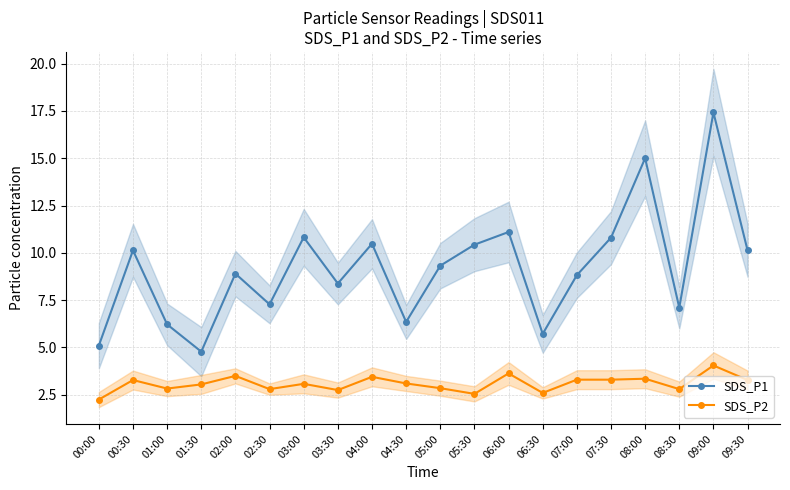

List the series in order of their overall mean, highest first.

SDS_P1, SDS_P2